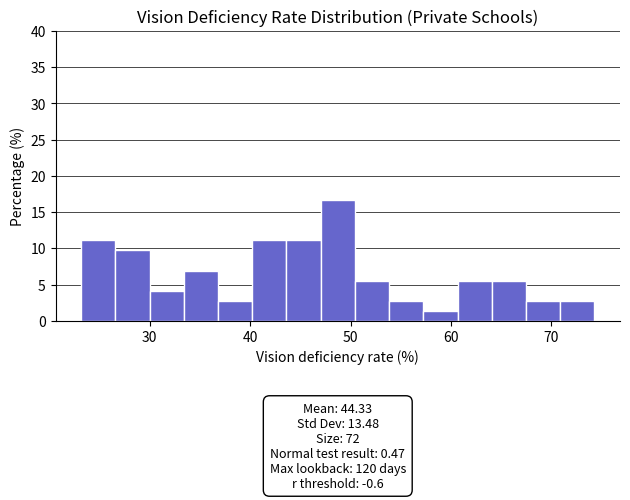

Around what value on the x-axis is the tallest bar? Give the approximate position of its centre, as read against the axis.

49